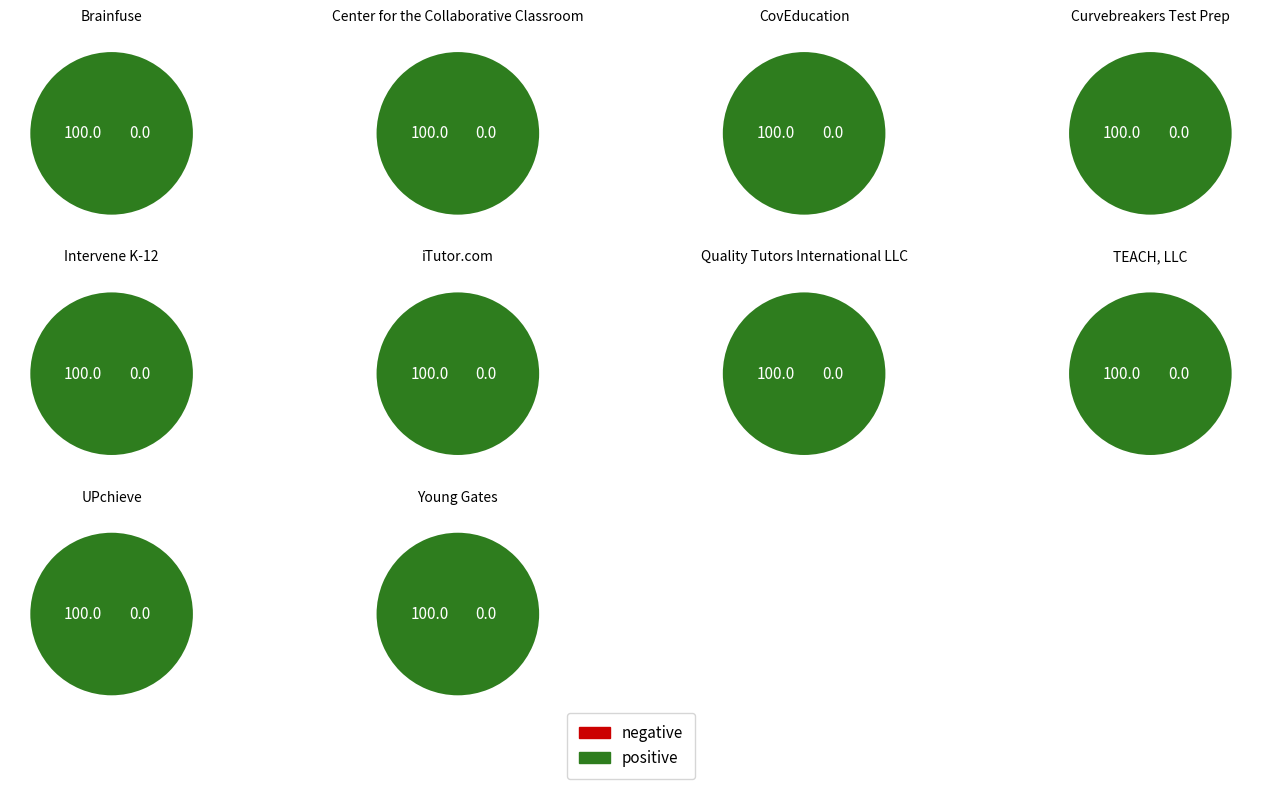

How many slices are in this pie chart?

10